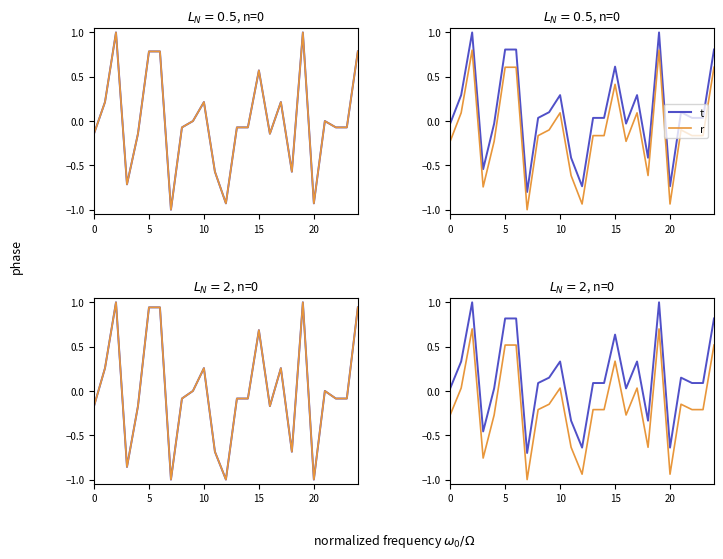

What is the sum of all r values?

-3.7